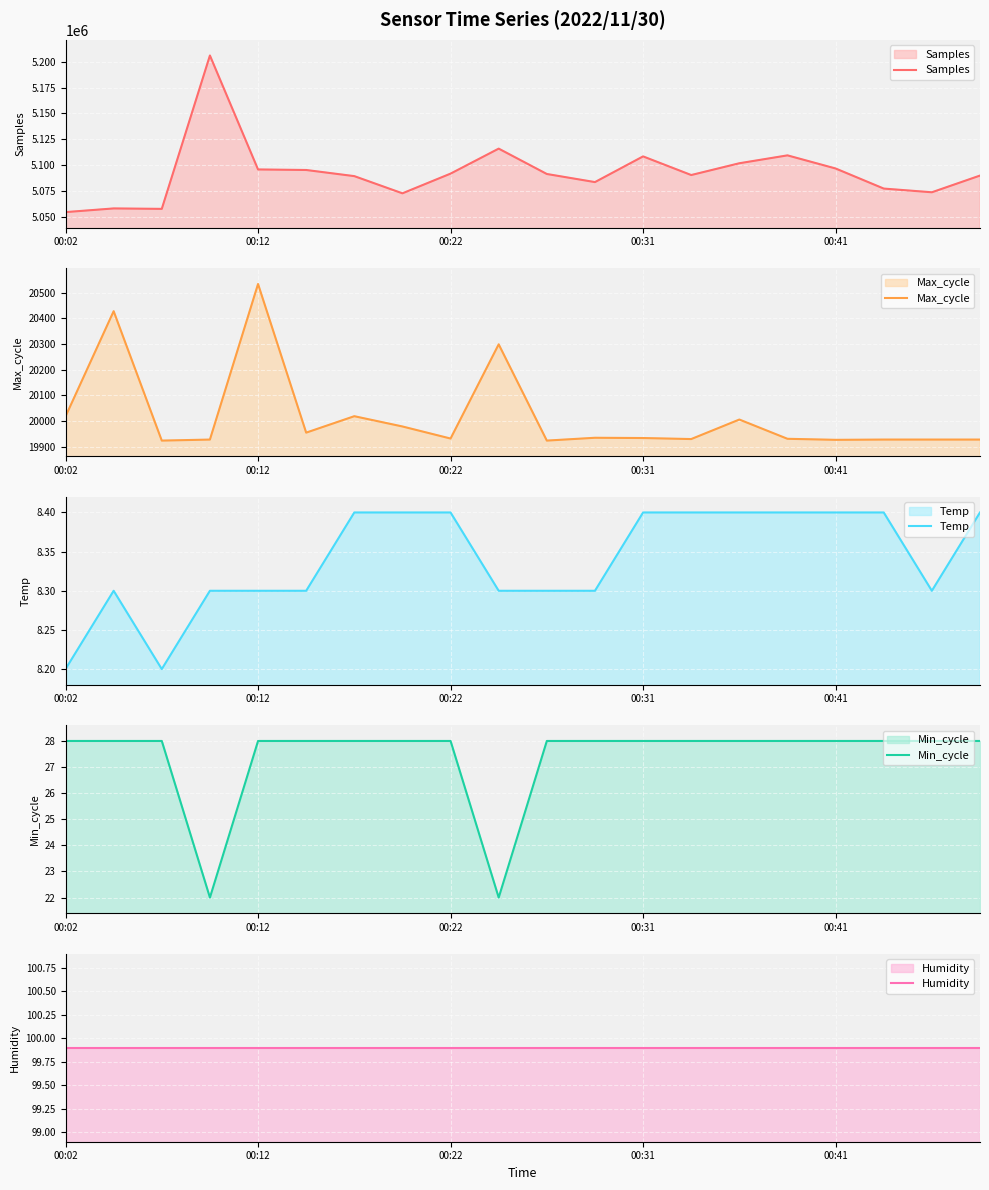

What is the total value across all series at 15?

5129371.3